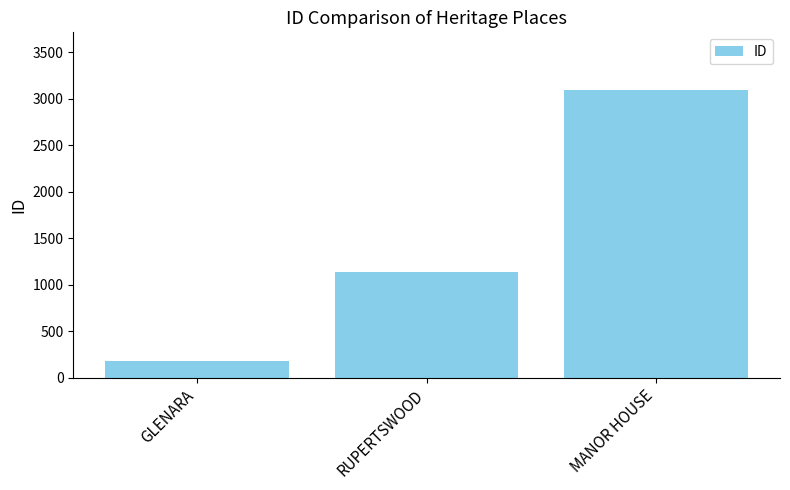

Reading right to left, what are all the values shown in this chart?

3094	1133	177